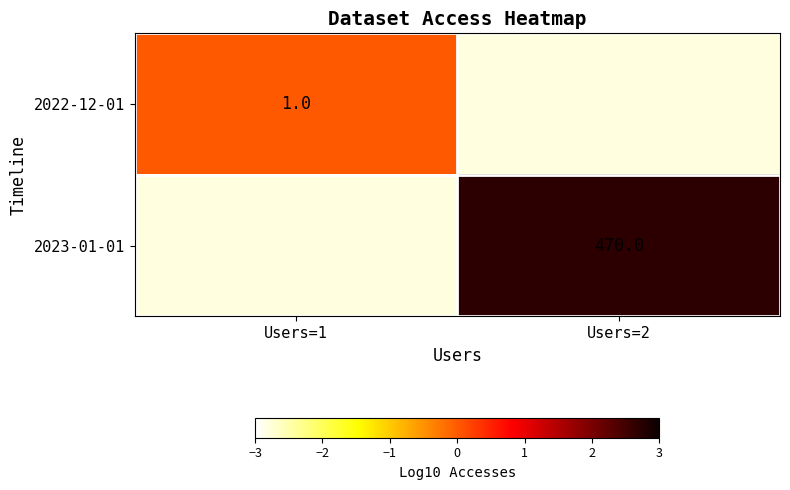

True or false: 2023-01-01 has a value of 617 at Users=2.

False